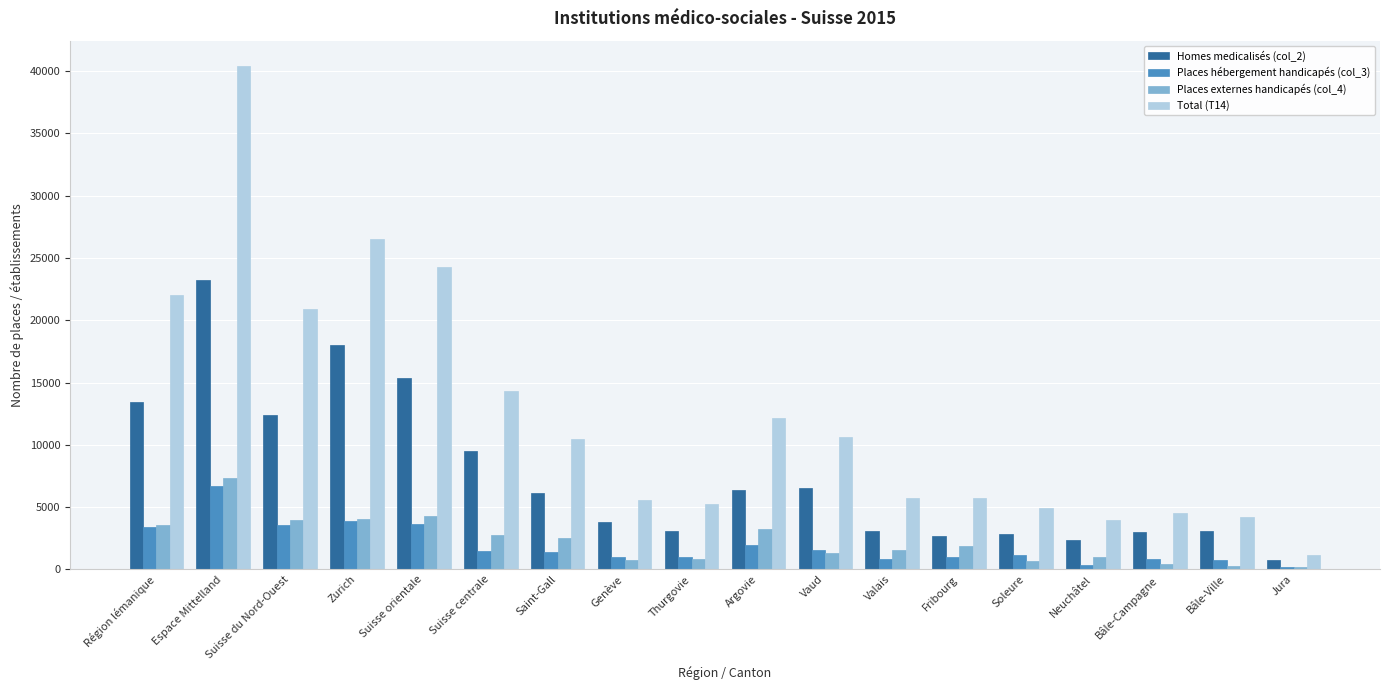

The value of Homes medicalisés (col_2) at Vaud is 1914. True or false?

False